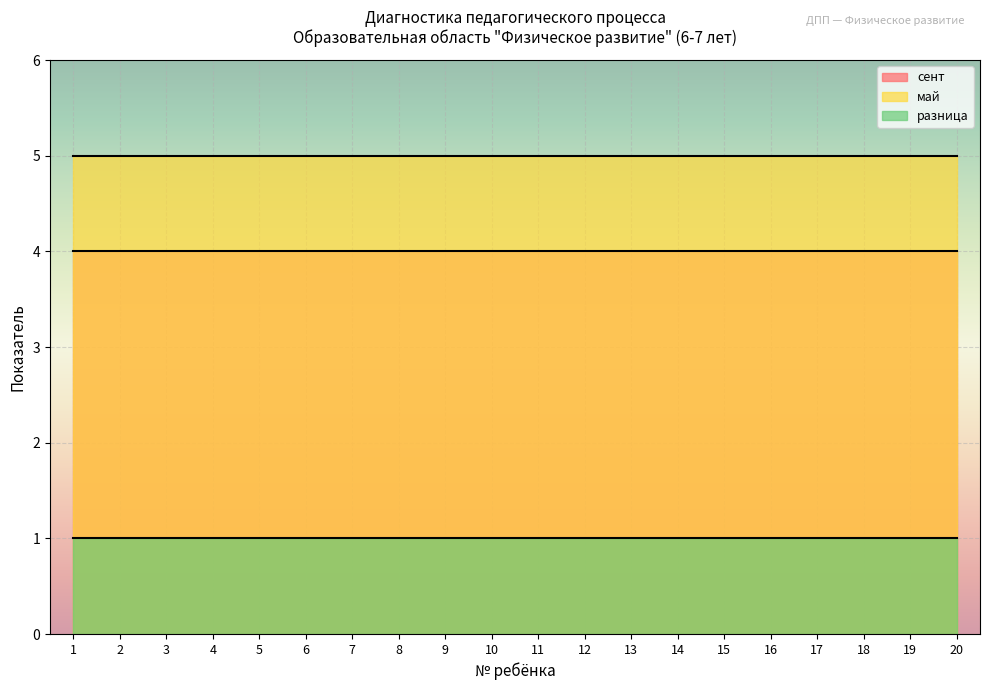

What are all the series names shown in the legend?

сент, май, разница